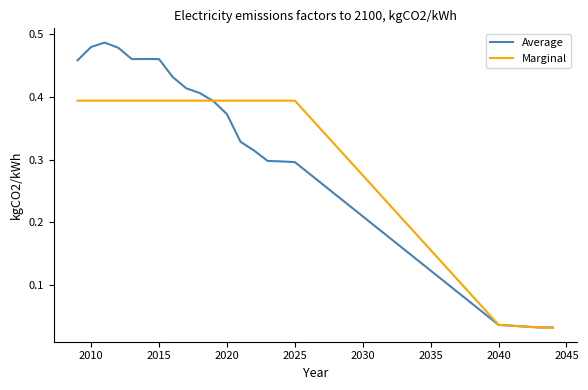

Which series has the widest spread of values?

Average